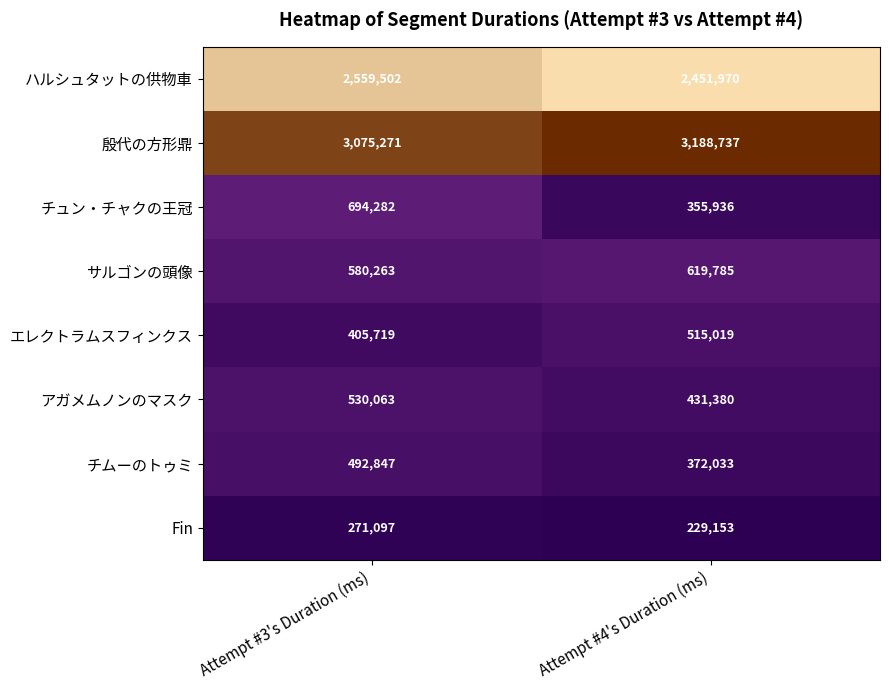

How many series are shown in this chart?

8